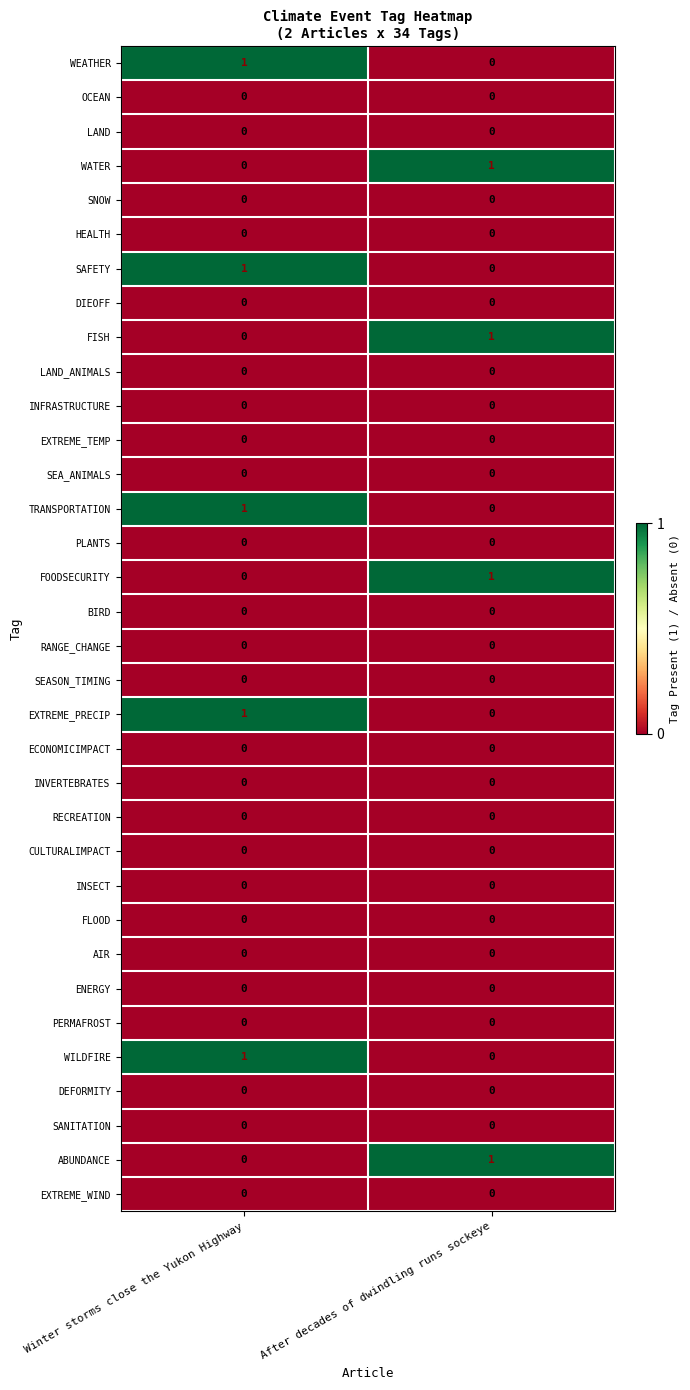

Count the number of data series in this chart.

34